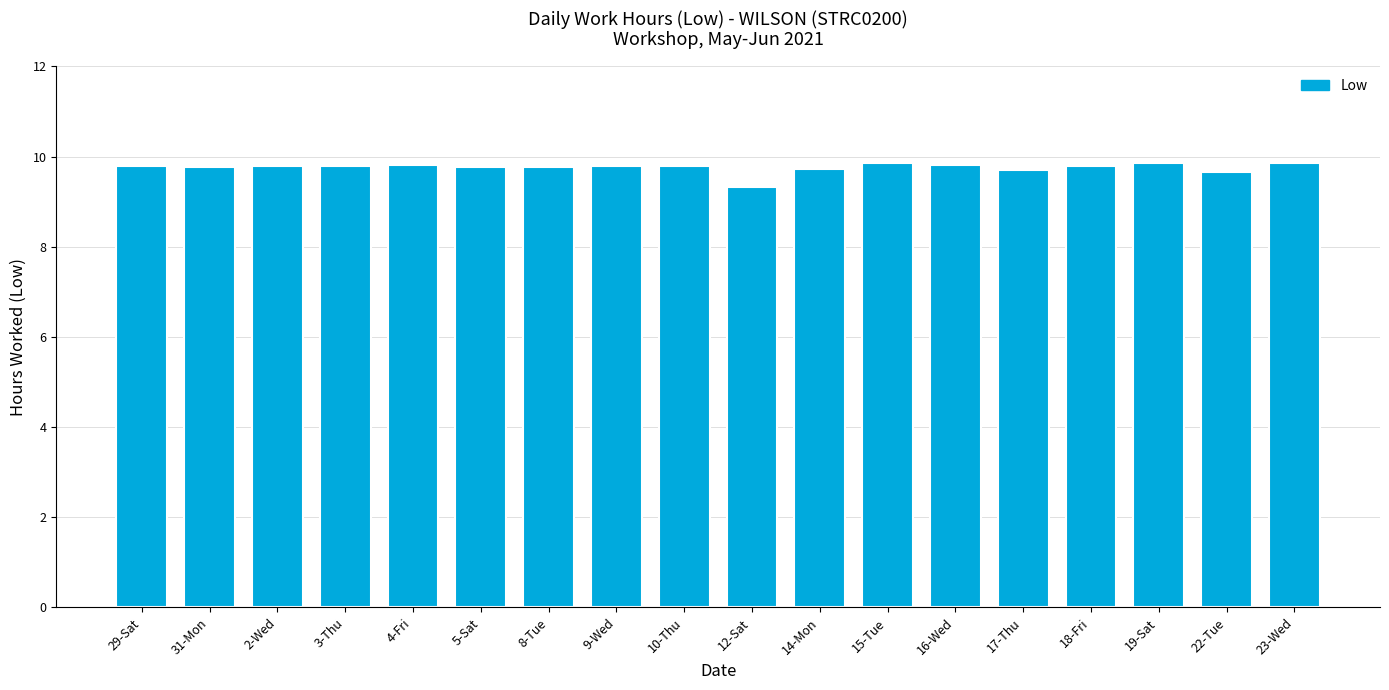

Is it true that the value at 15-Tue is 9.9?

True